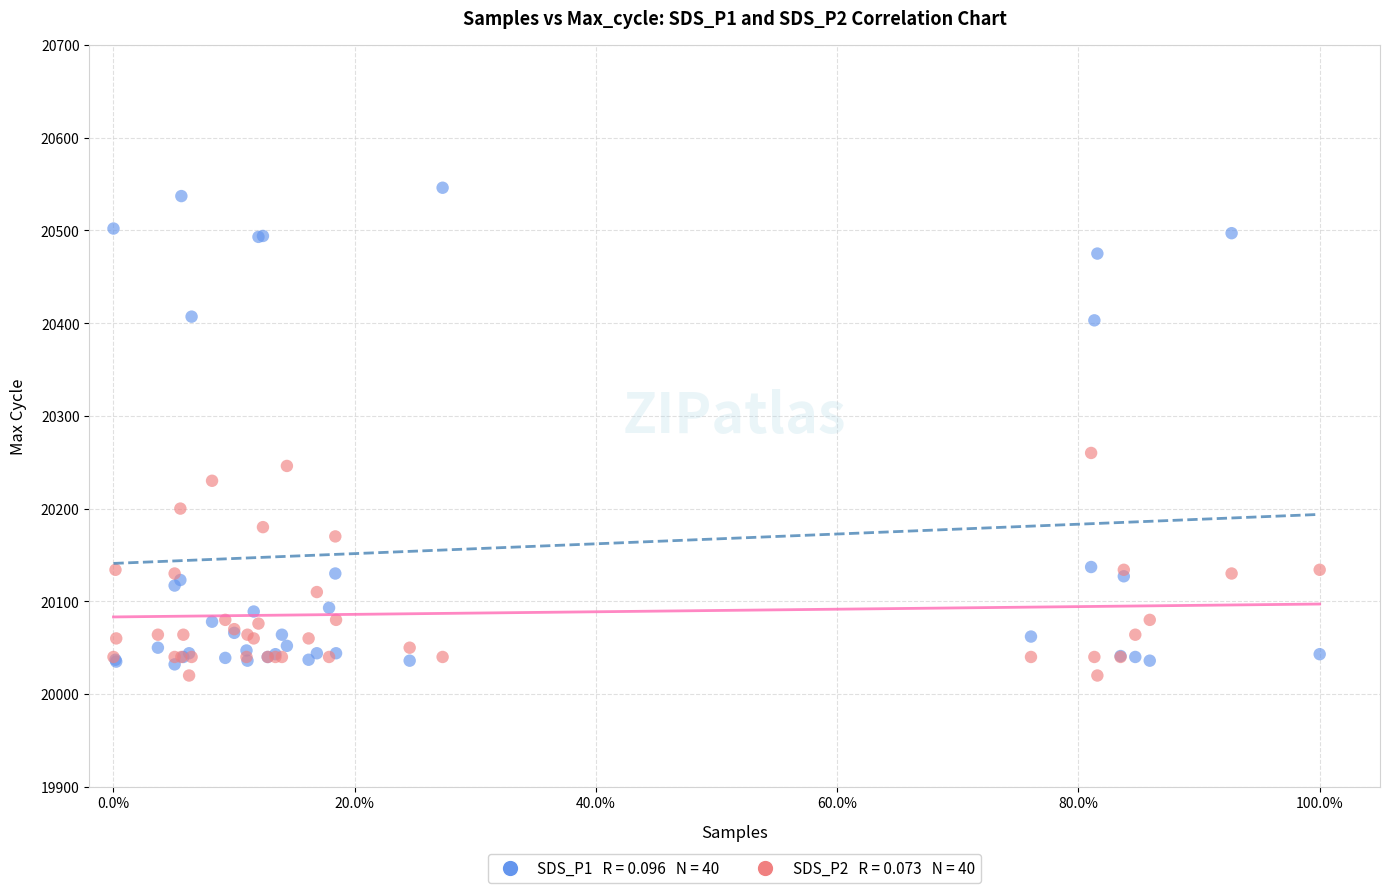

Across all series, what Y value is closest to 20283?

20260